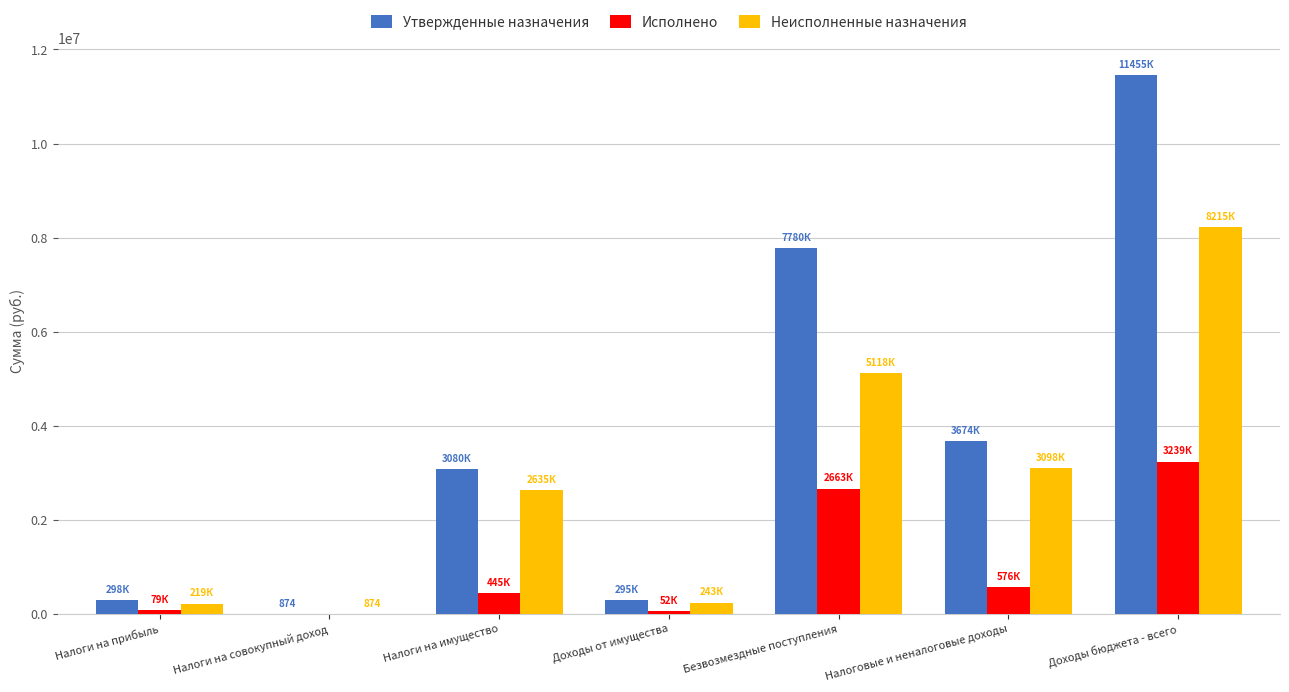

What is the total value across all series at Доходы бюджета - всего?

22909434.0